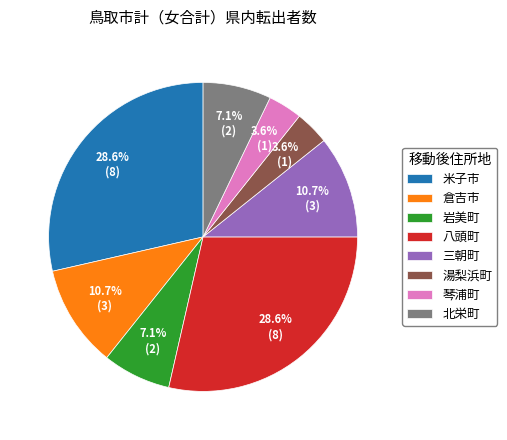

Is 北栄町 the majority of the pie?

No